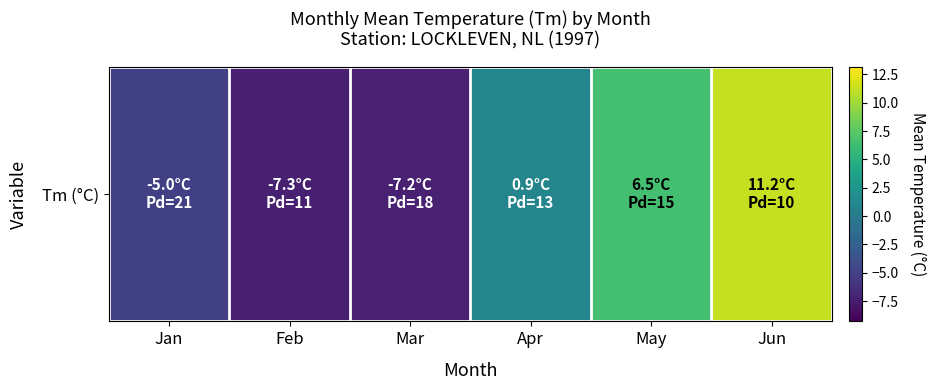

Where is the data nearest to the value 1?

Apr